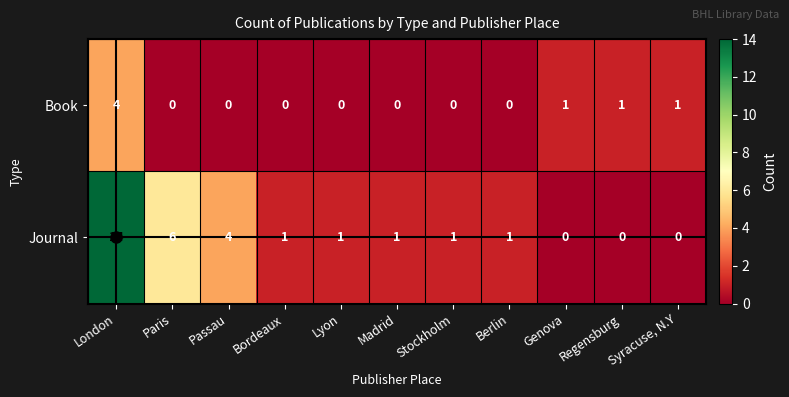

Where is Journal nearest to the value 7?

Paris